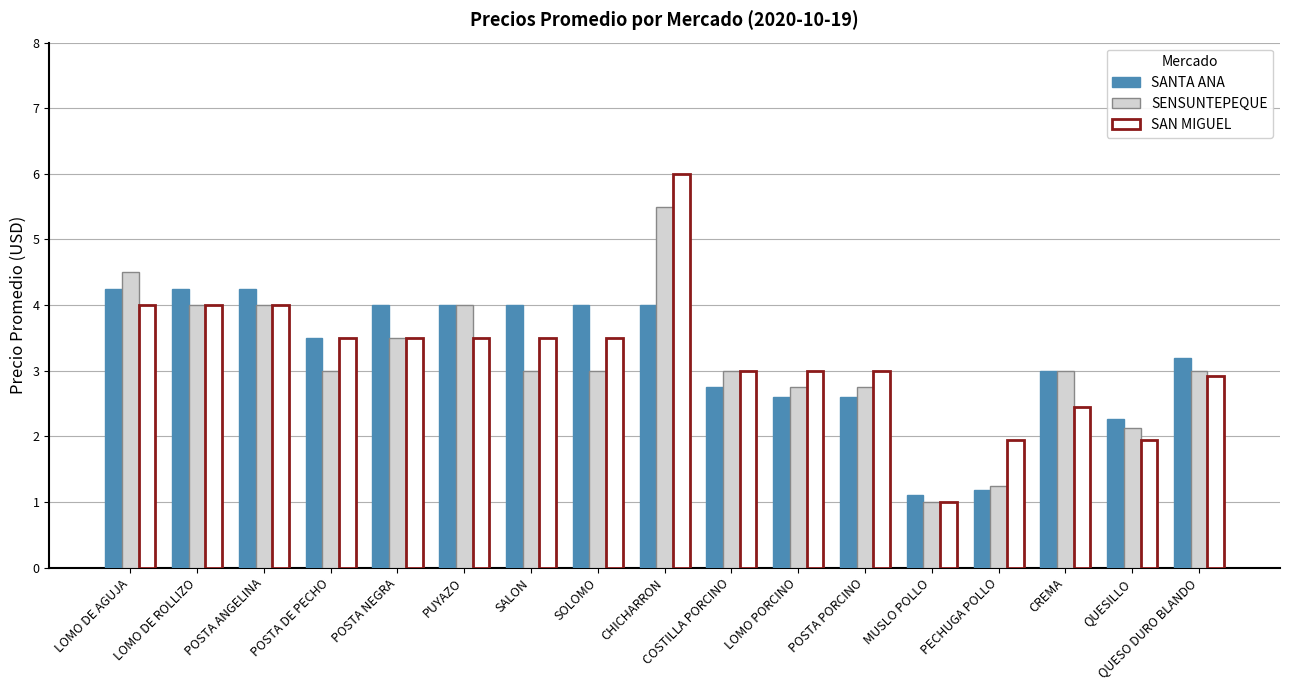

Which series changed the most between POSTA NEGRA and QUESILLO?

SANTA ANA